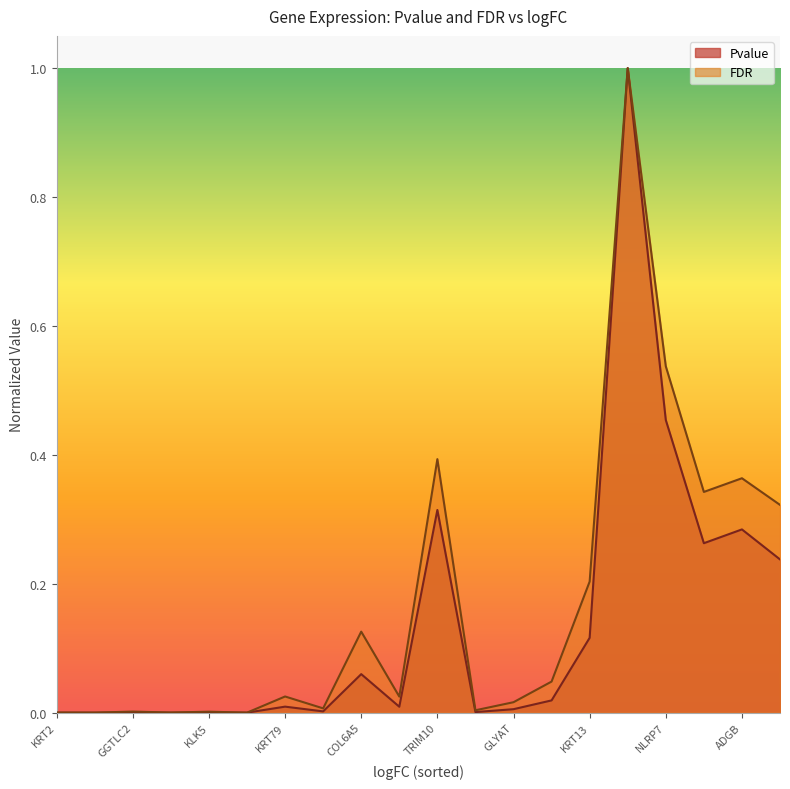

How many lines are shown in the chart?

2